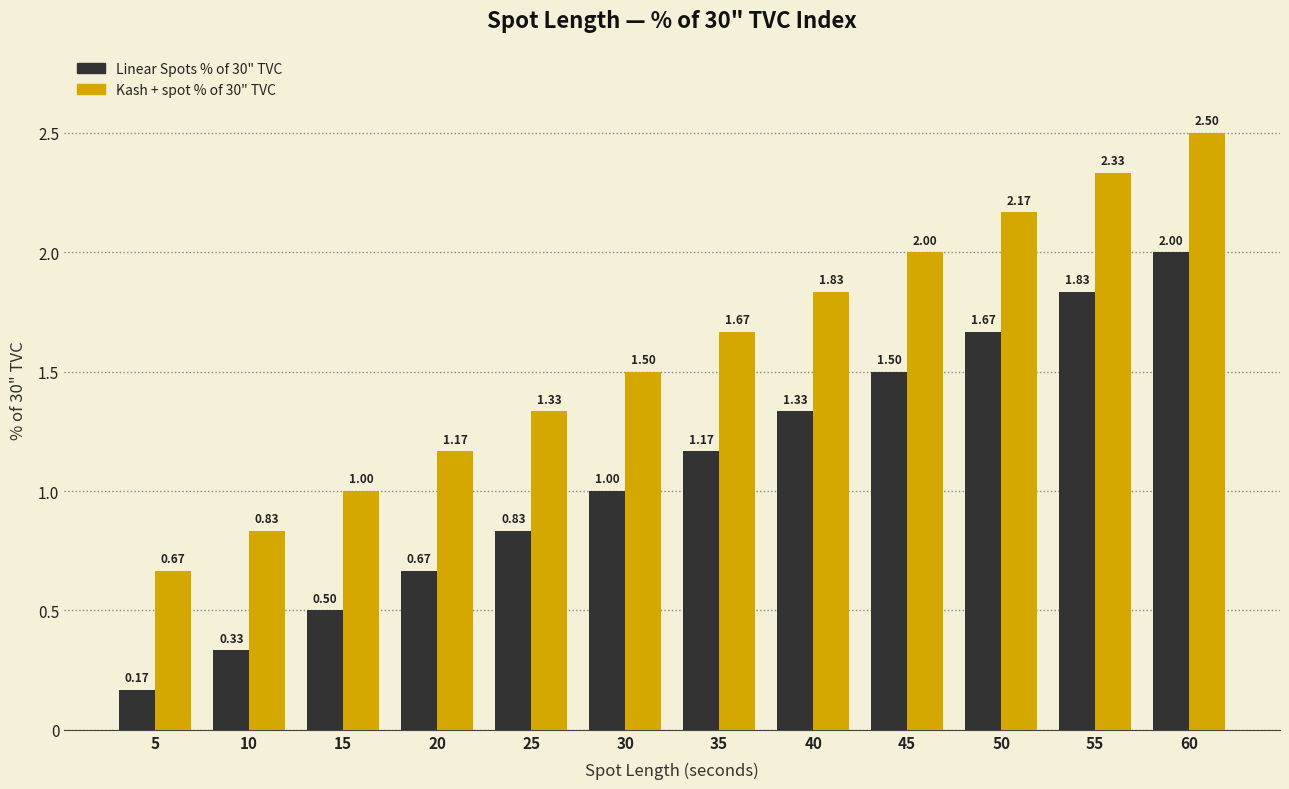

What is the average value of the Kash + spot % of 30" TVC series?

1.6